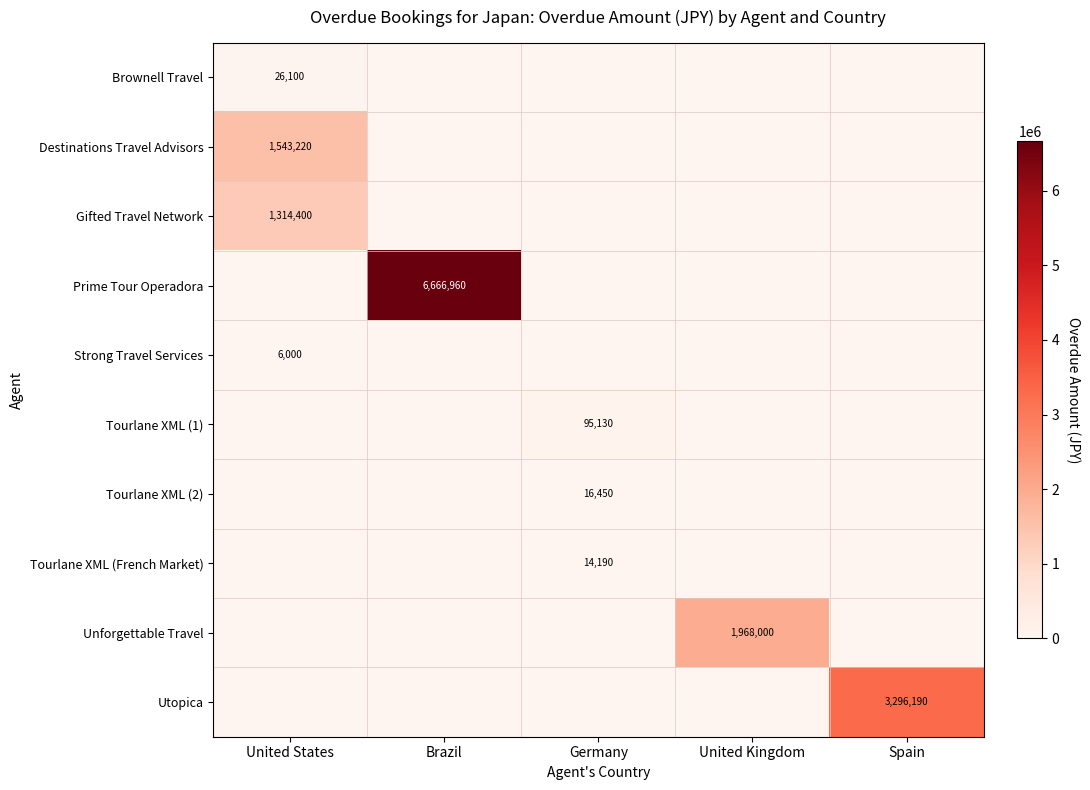

The value of Tourlane XML (1) at Germany is 126640. True or false?

False